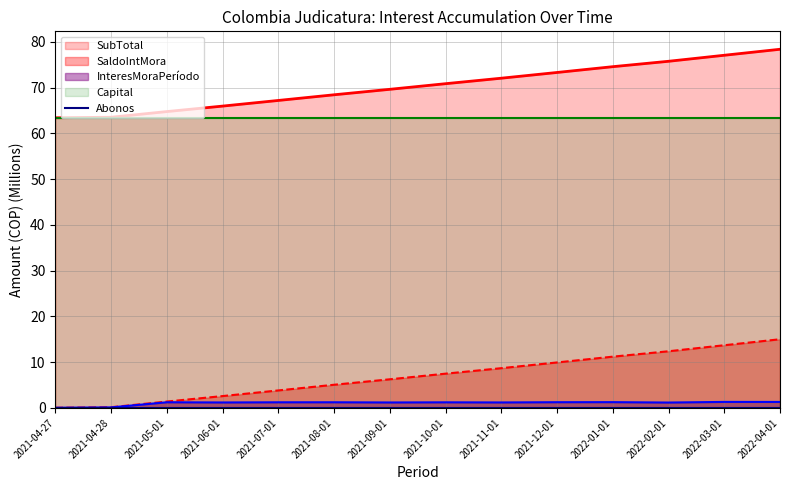

True or false: InteresMoraPeríodo and SubTotal intersect in this chart.

False